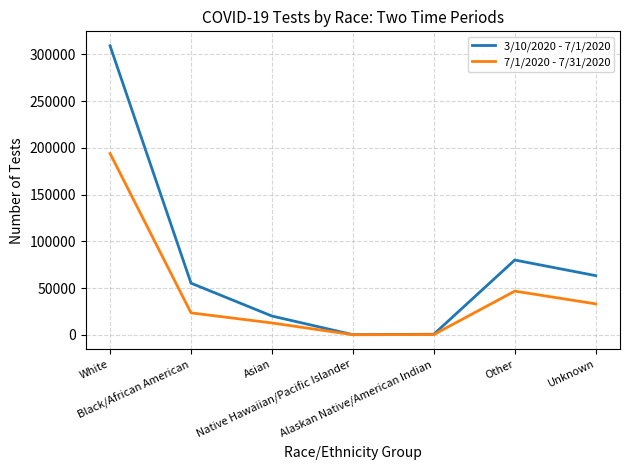

Rank the series by their average value, from lowest to highest.

7/1/2020 - 7/31/2020, 3/10/2020 - 7/1/2020